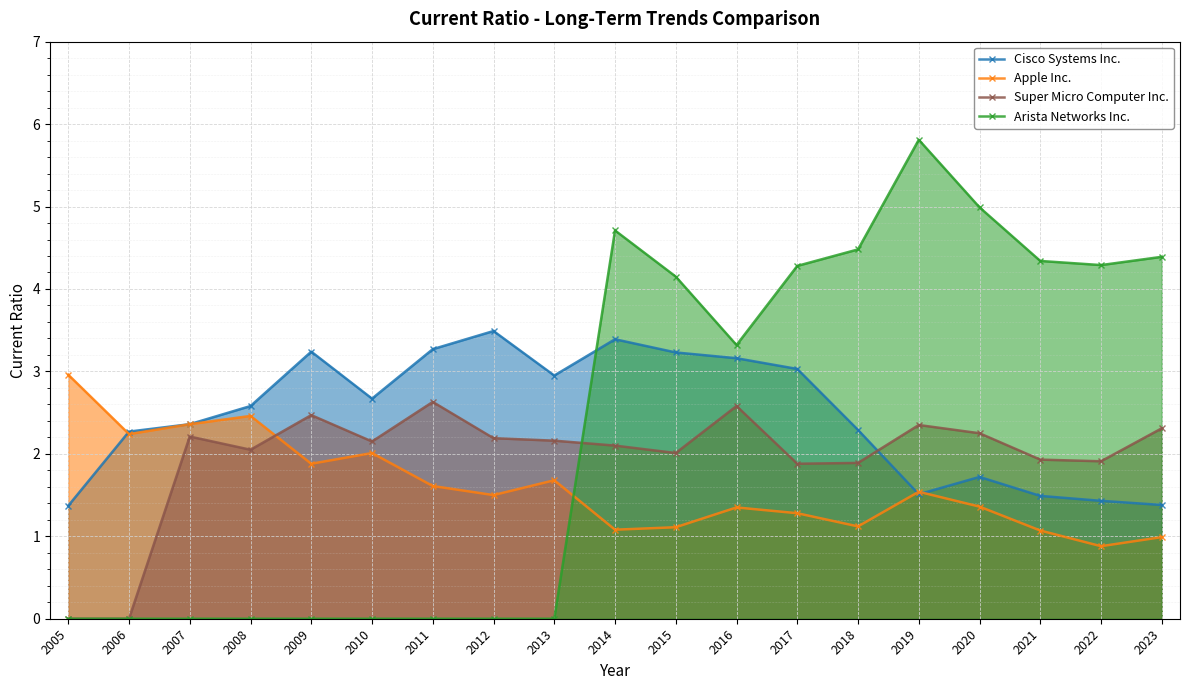

Rank the categories by Apple Inc. value from lowest to highest.

2022, 2023, 2021, 2014, 2015, 2018, 2017, 2016, 2020, 2012, 2019, 2011, 2013, 2009, 2010, 2006, 2007, 2008, 2005